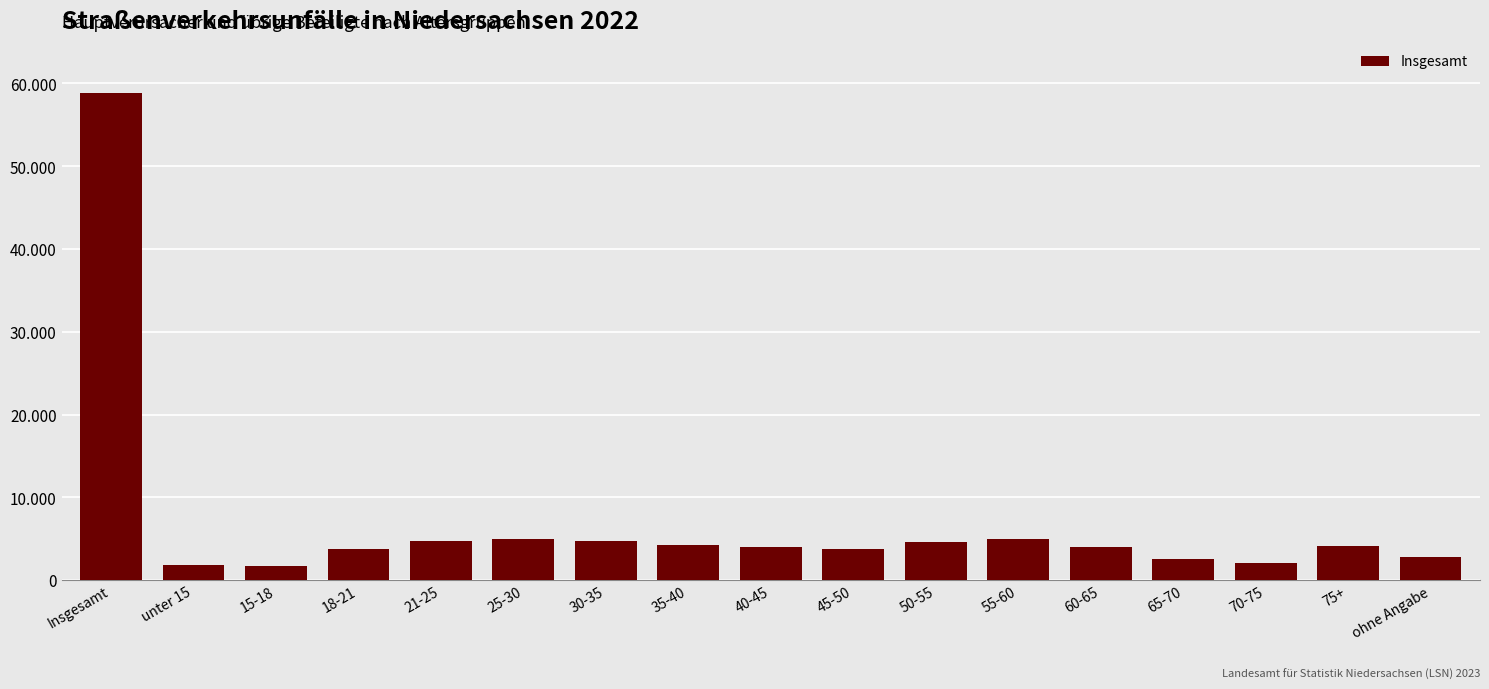

Does the chart contain any negative values?

No